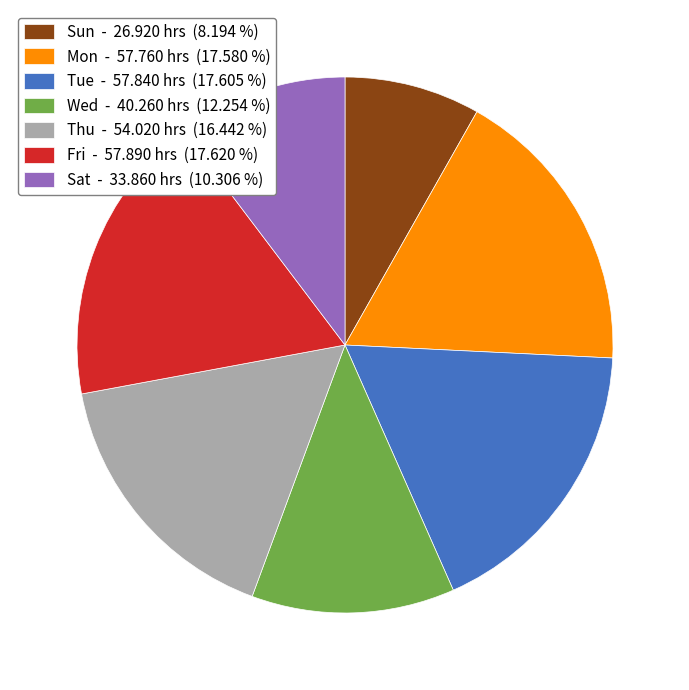

Between Wed - 40.260 hrs (12.254 %) and Fri - 57.890 hrs (17.620 %), which is larger?

Fri - 57.890 hrs (17.620 %)